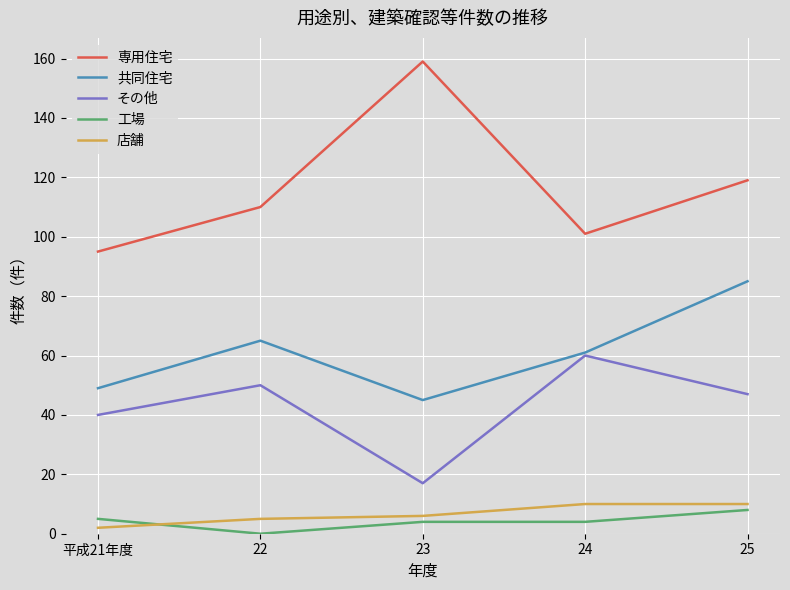

At which label is その他 closest to 38?

平成21年度